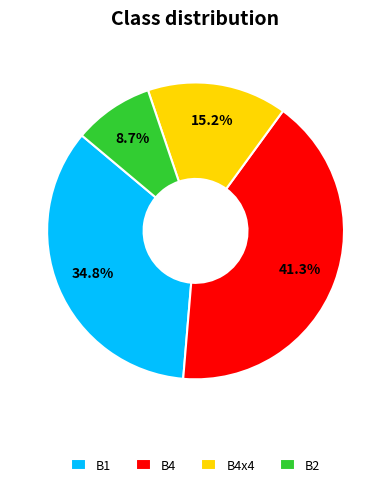

Combined, do В4х4 and В2 account for over 50%?

No